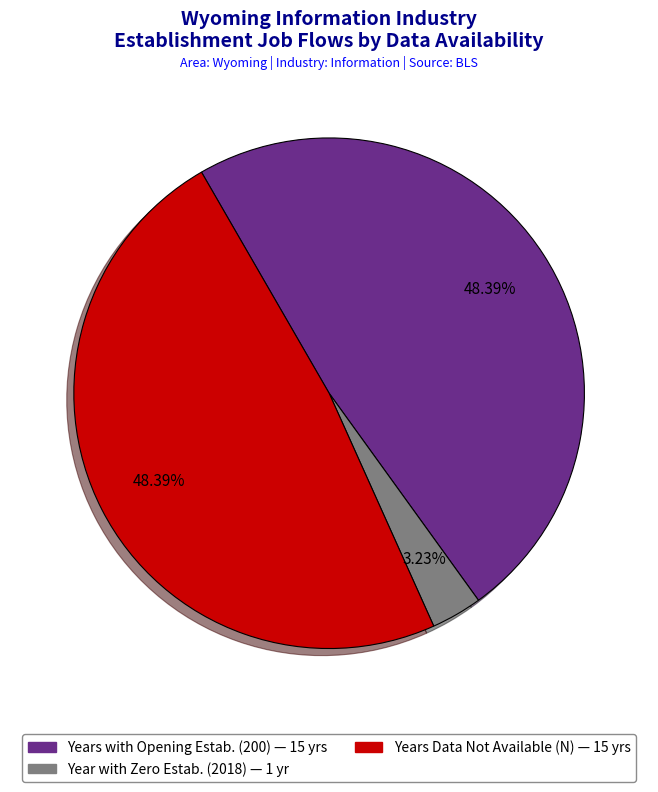

Is there a majority slice in this chart?

No